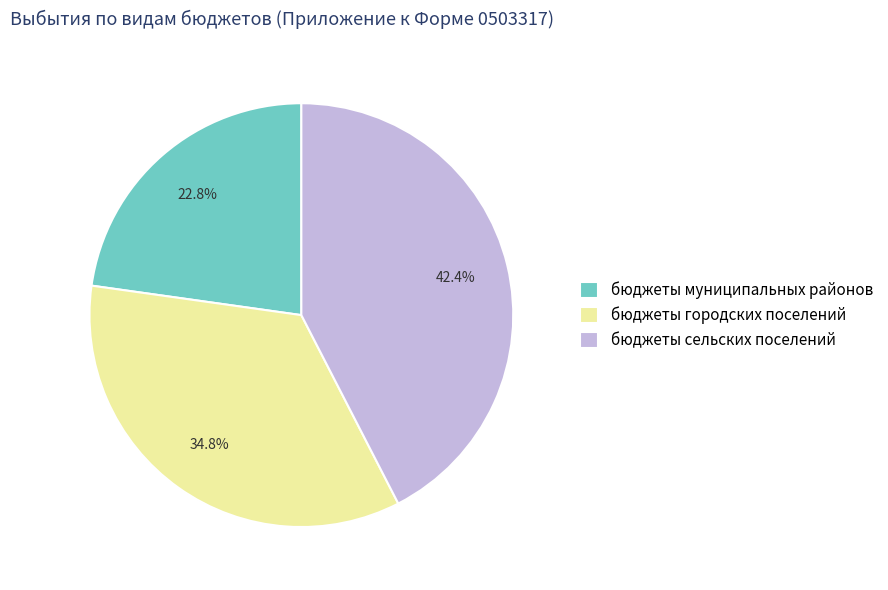

To the nearest percent, what is the difference between the largest and smallest slice percentages?

20%